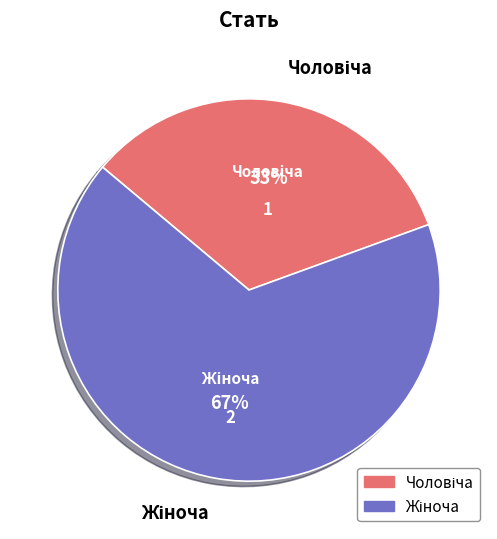

To the nearest percent, what is the average slice percentage?

50%